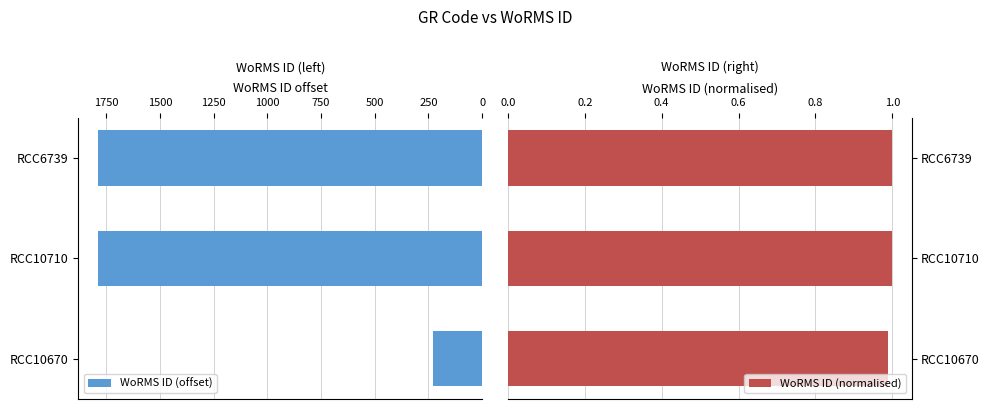

What are all the series names shown in the legend?

WoRMS ID (offset), WoRMS ID (normalised)